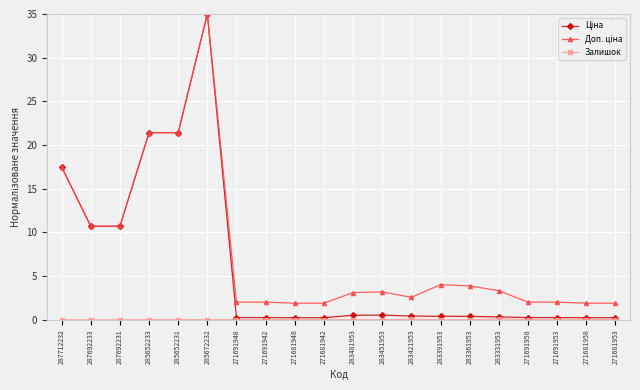

What is the label of the 20th point from the right?

287712232